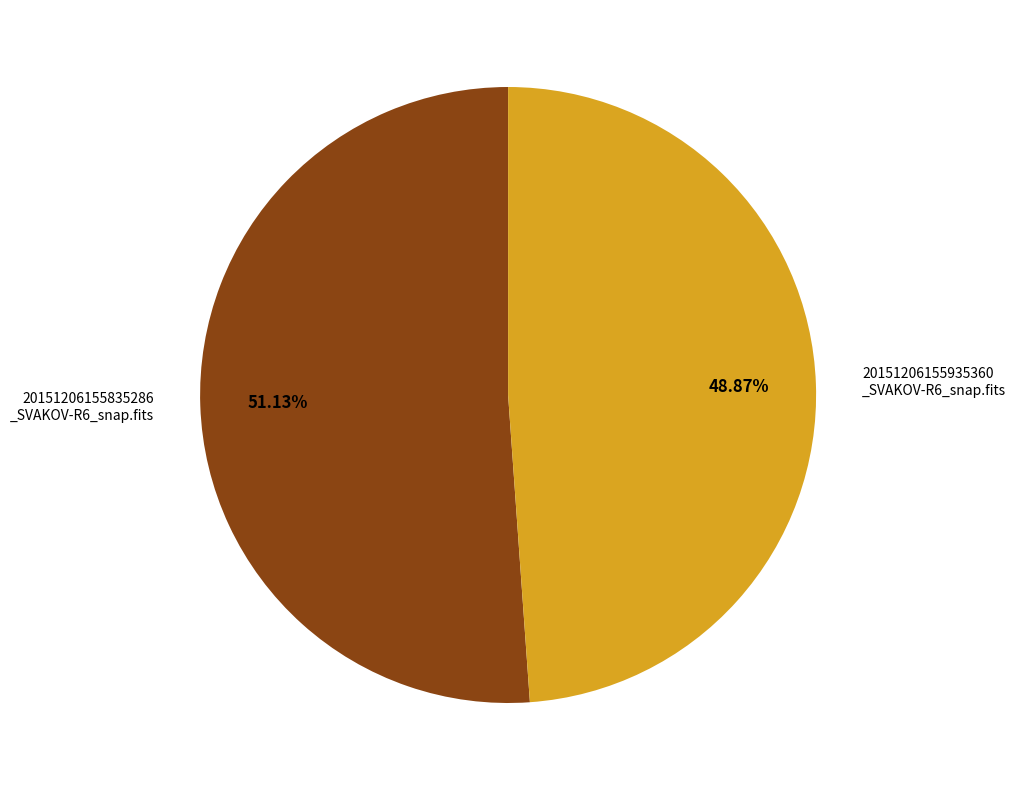

Is there any slice that represents more than half of the pie?

Yes